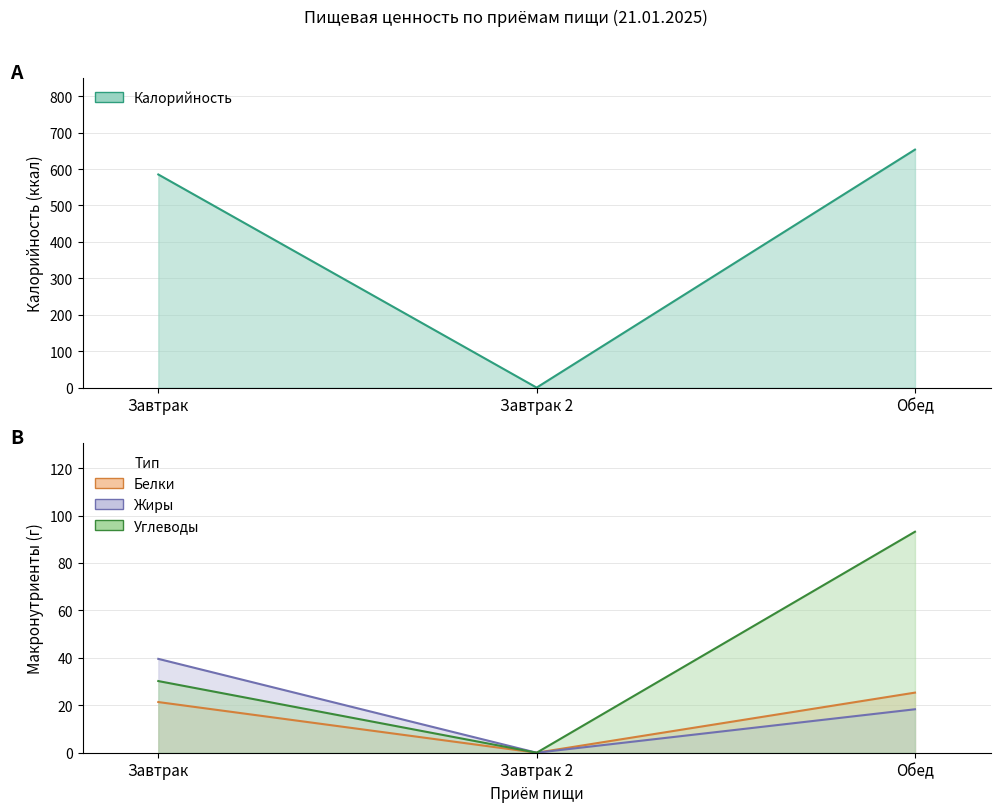

At how many categories does at least one series exceed 238?

2